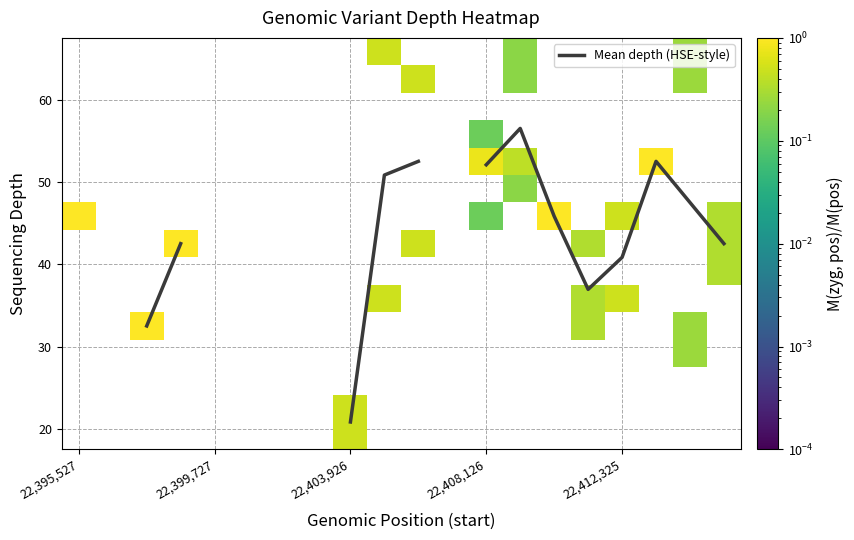

Count the number of data series in this chart.

16